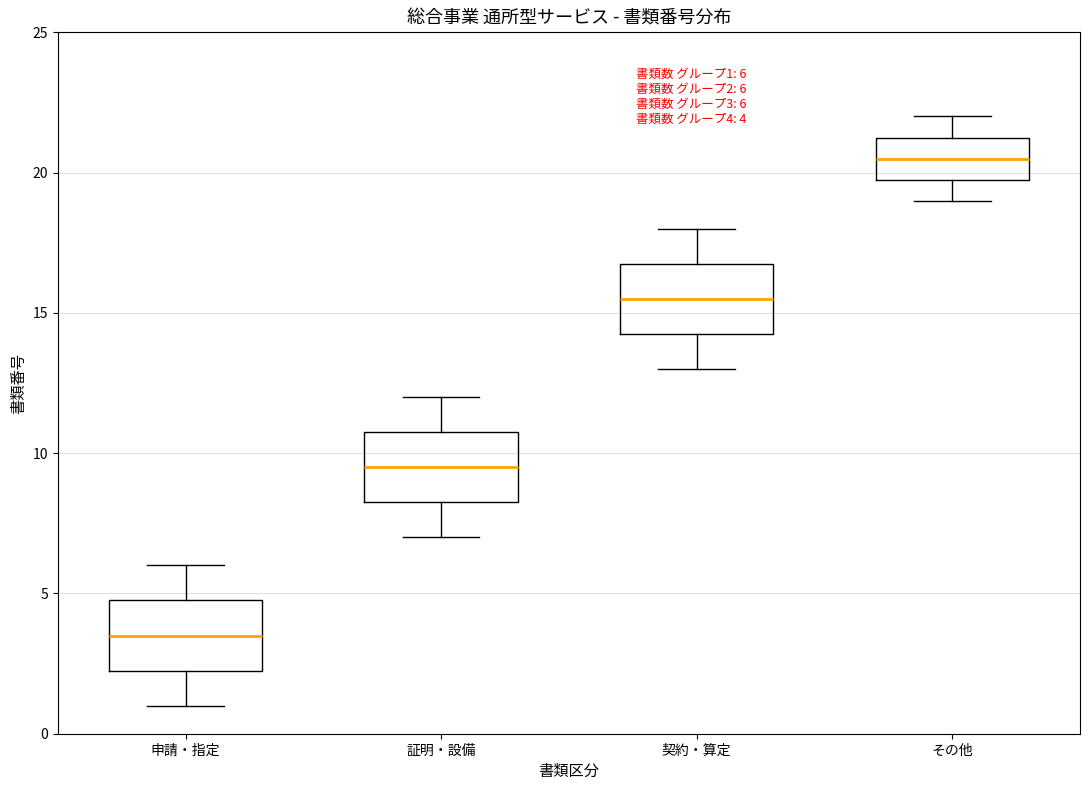

Which box has the highest median line?

その他